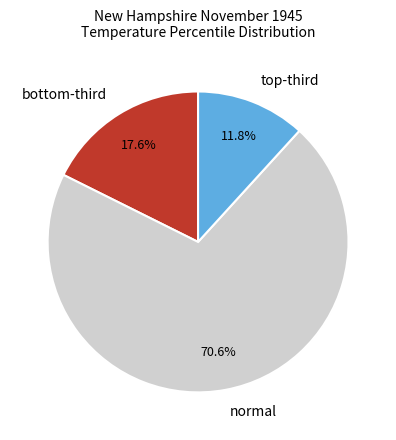

The normal slice represents 80% of the pie. True or false?

False